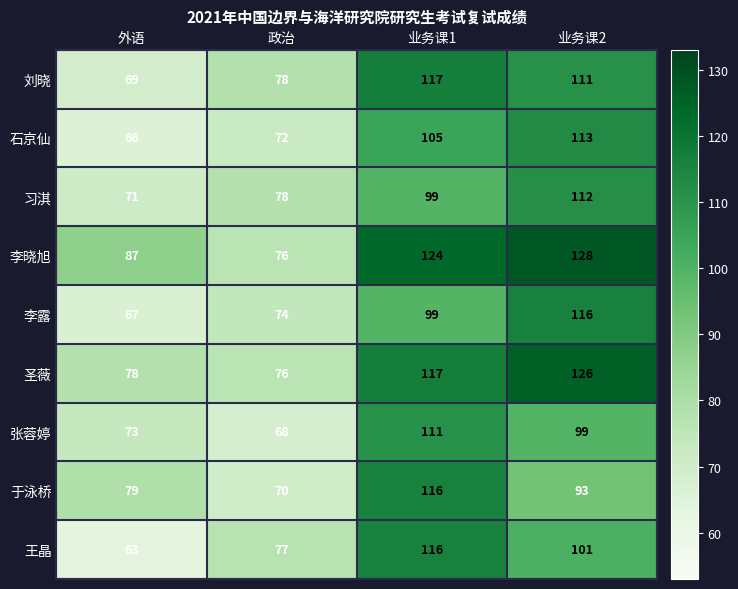

At how many categories does at least one series exceed 112?

2